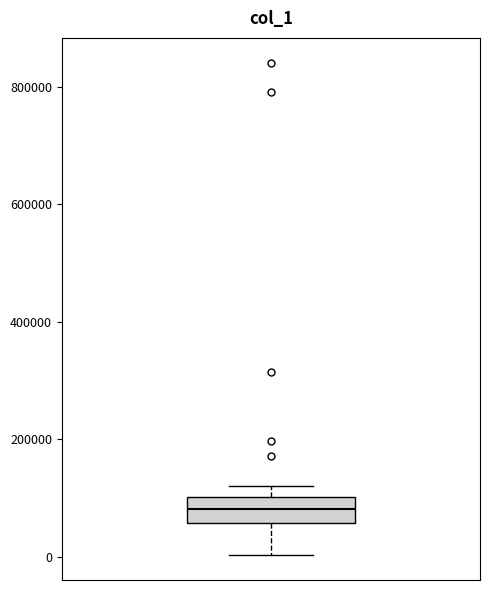

Transcribe this box plot: give where the median line is, the range the box spans, and where the two whiskers end, as read against the y-axis. The values are not printed on the chart, so give them approximately, as read against the axis.

median 80000, box 60000 to 100000, whiskers 0 to 120000